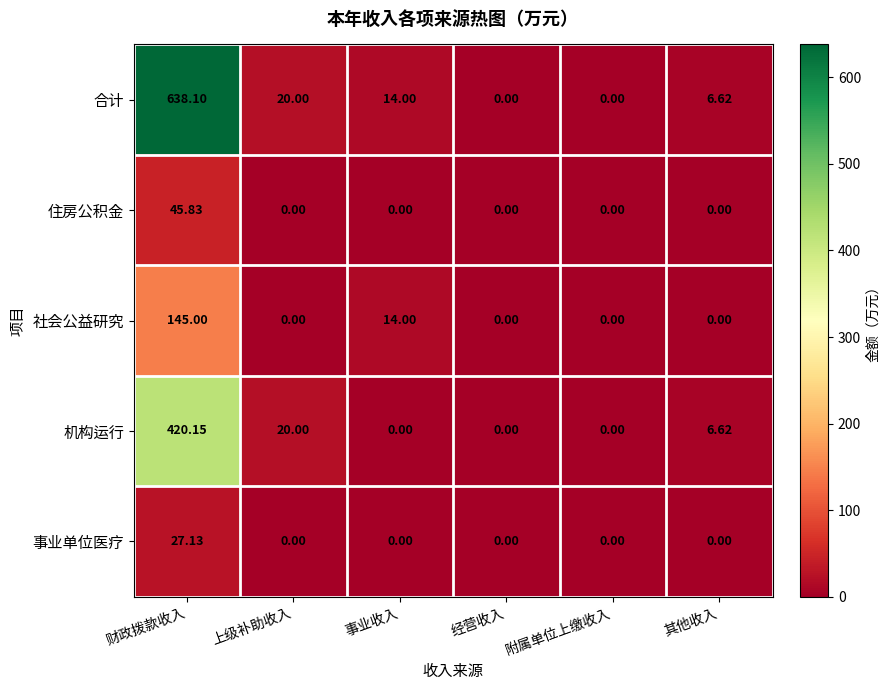

At which category is the sum across all series the highest?

财政拨款收入